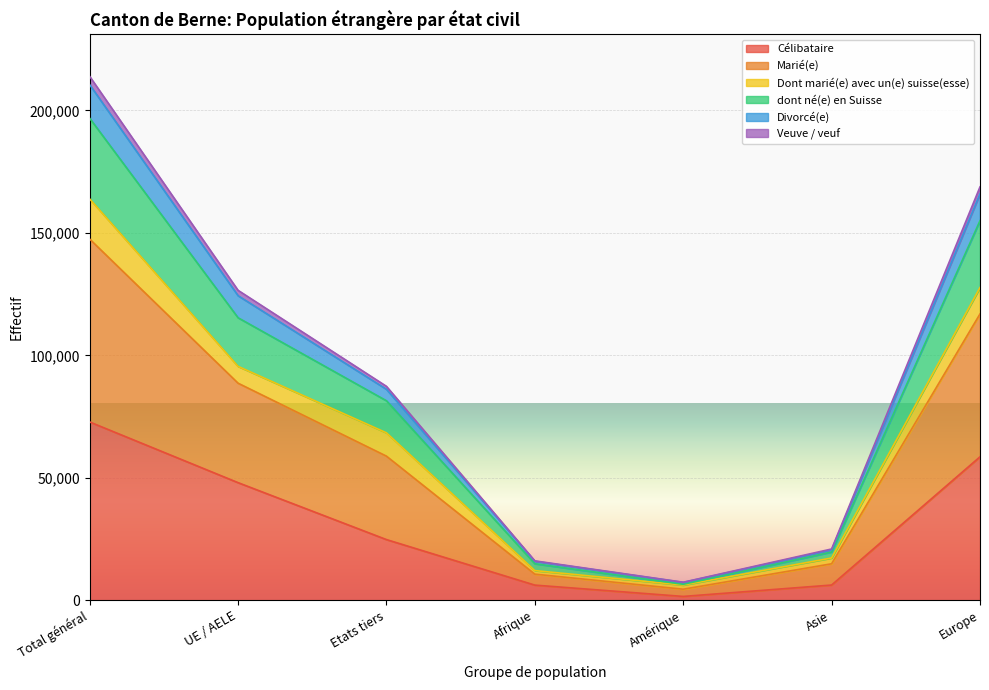

How many data points does each series have?

7